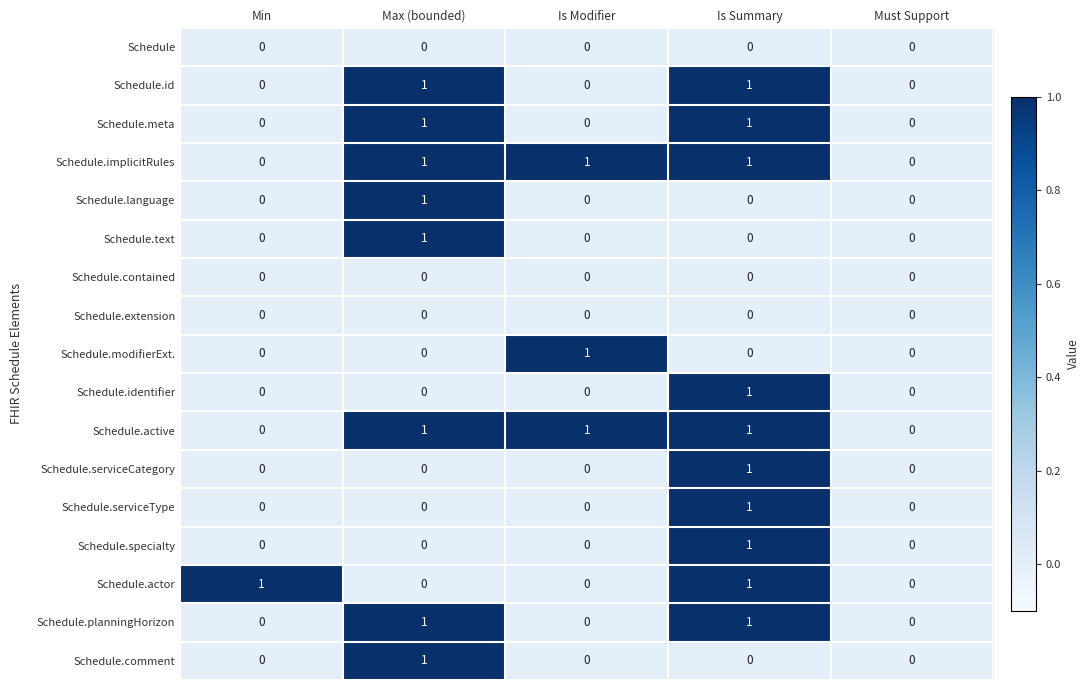

What is the sum of all Schedule.implicitRules values?

3